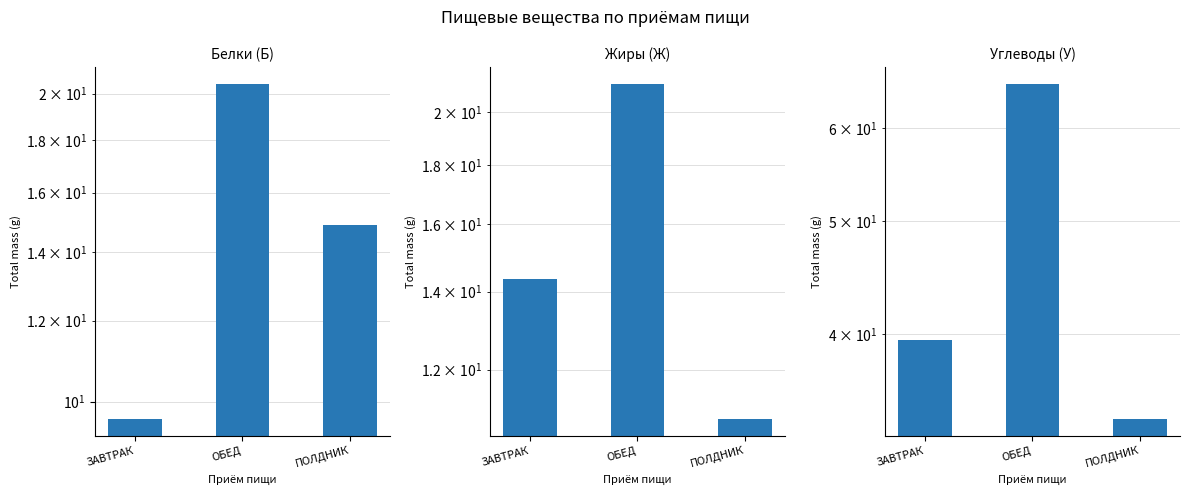

What is the maximum value for Белки (Б)?

20.4